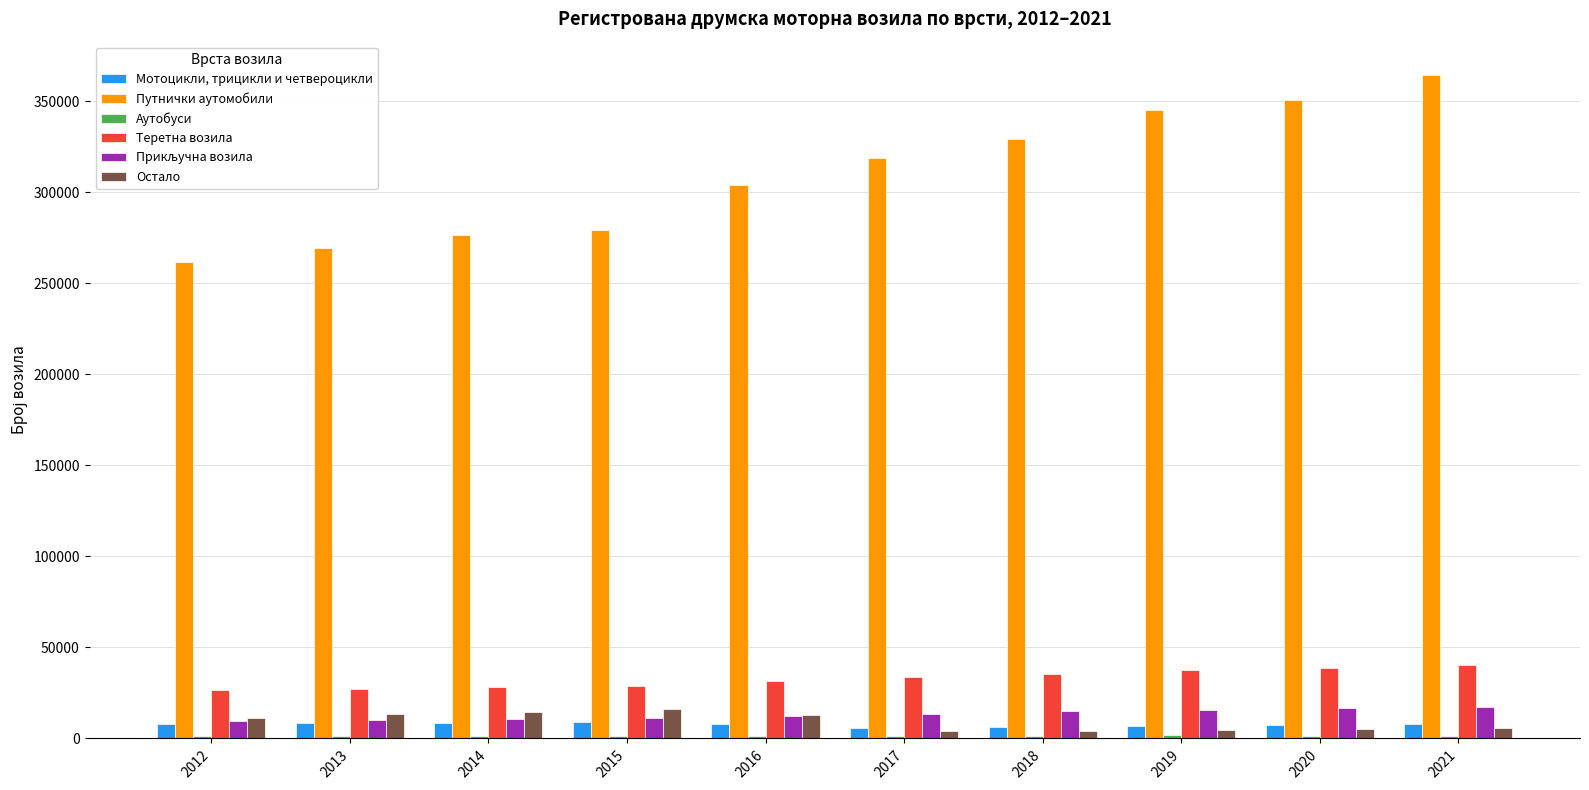

Which series has the largest total across all categories?

Путнички аутомобили